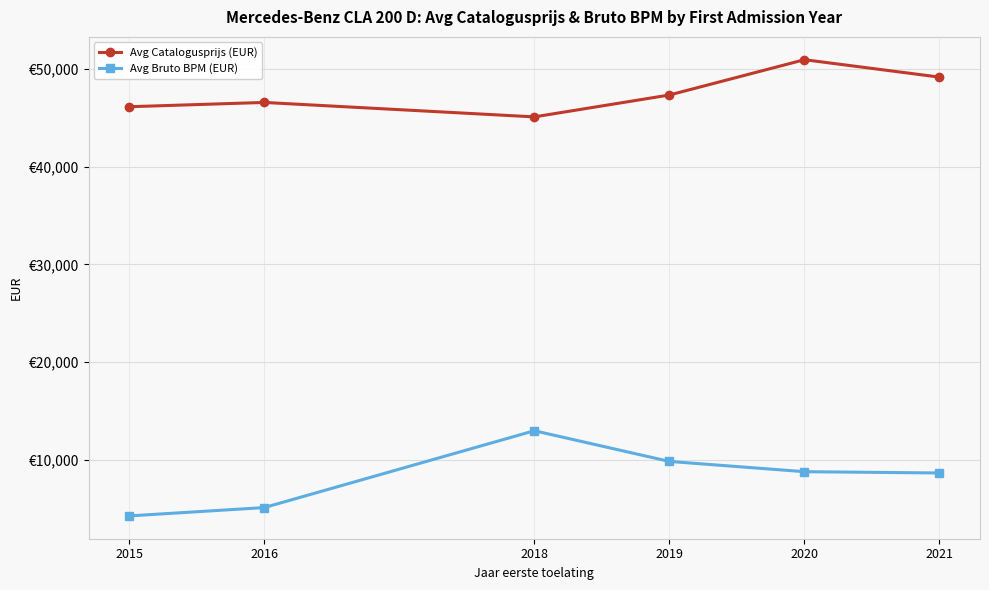

True or false: Avg Bruto BPM (EUR) and Avg Catalogusprijs (EUR) cross at least once.

False